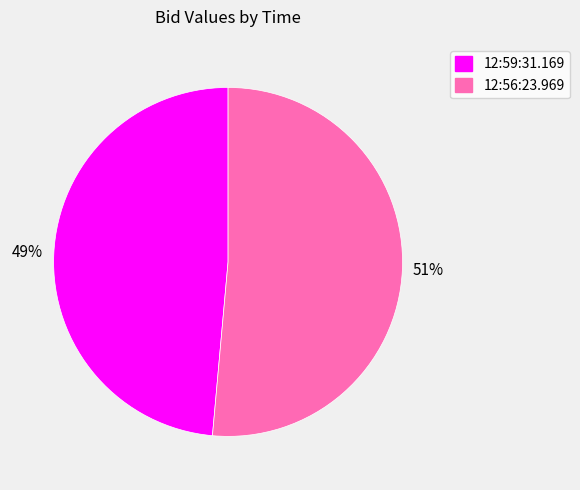

To the nearest percent, what percentage of the pie is 12:56:23.969?

51%